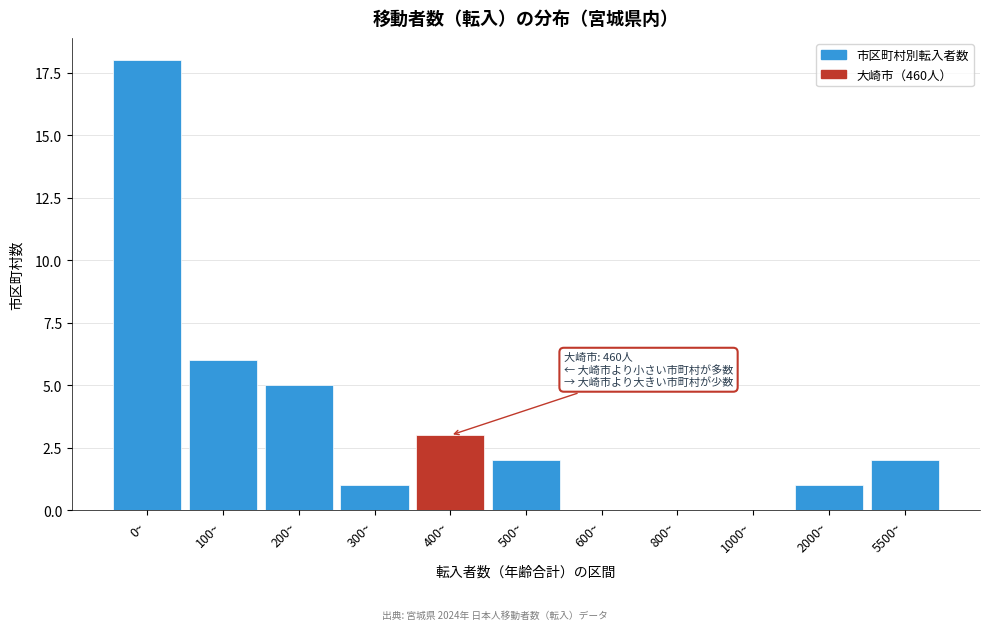

Reading left to right, list all the values displayed in this chart.

0~=18	100~=6	200~=5	300~=1	400~=3	500~=2	600~=0	800~=0	1000~=0	2000~=1	5500~=2